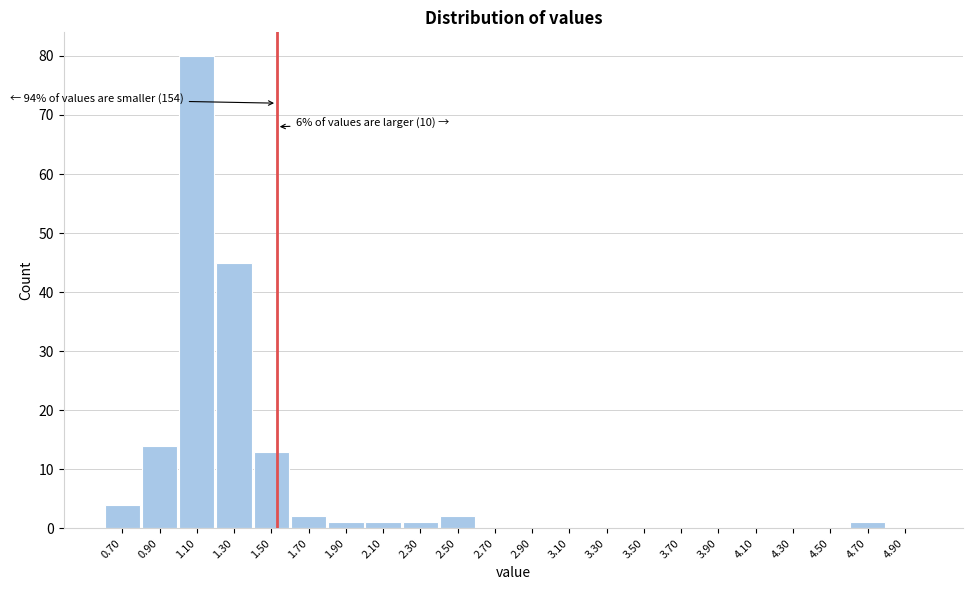

Reading left to right, what are all the values shown in this chart?

0.70=4	0.90=14	1.10=80	1.30=45	1.50=13	1.70=2	1.90=1	2.10=1	2.30=1	2.50=2	2.70=0	2.90=0	3.10=0	3.30=0	3.50=0	3.70=0	3.90=0	4.10=0	4.30=0	4.50=0	4.70=1	4.90=0